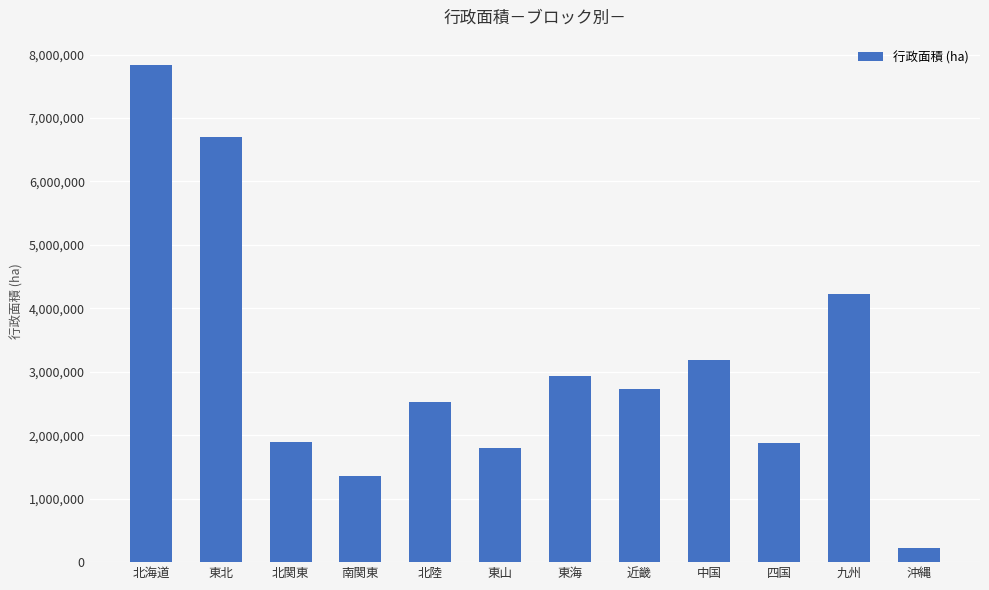

What is the minimum value shown in the chart?

228215